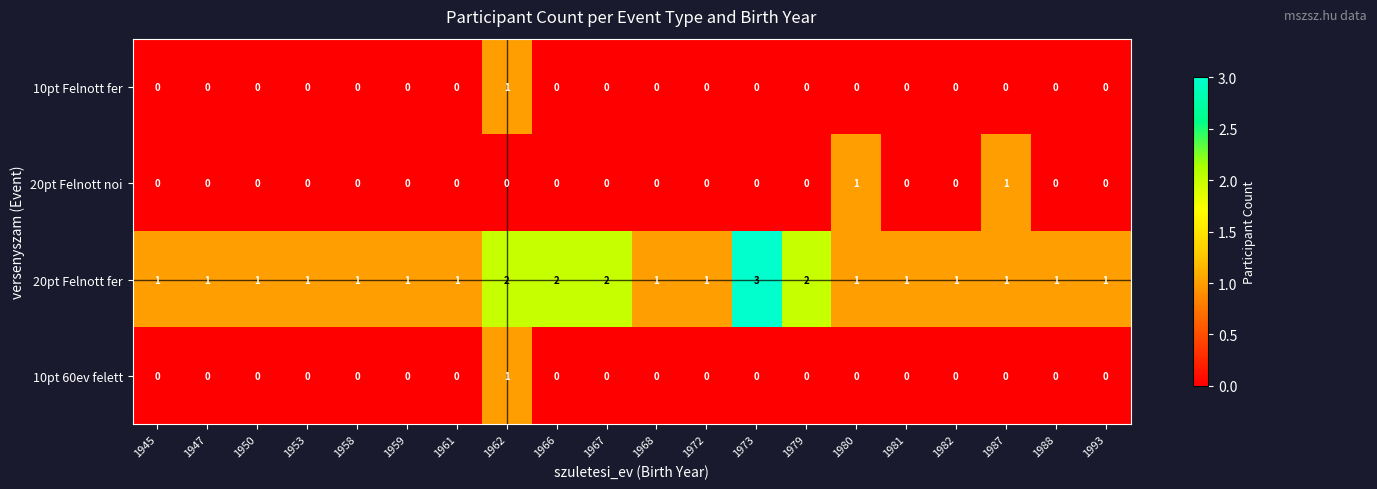

What is the total value across all series at 1961?

1